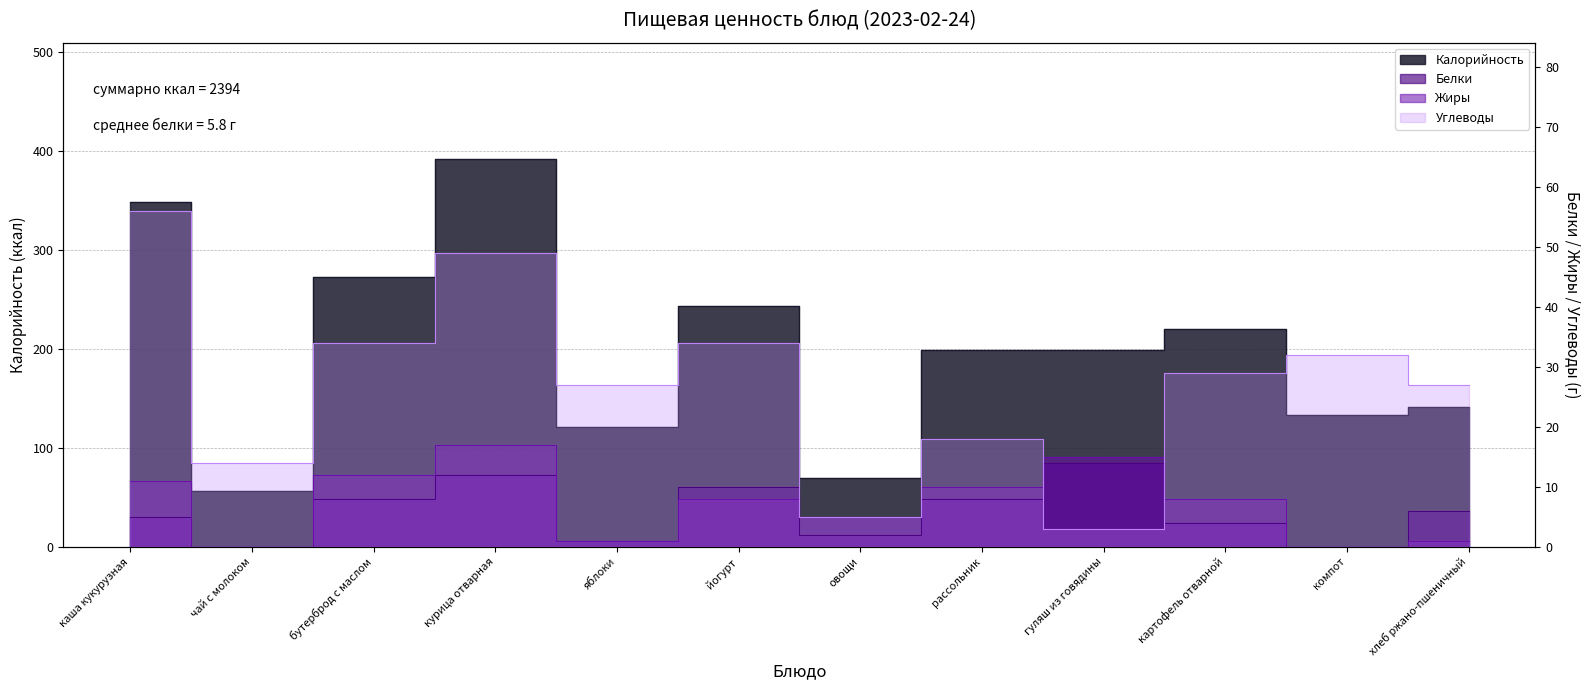

What are all the series names shown in the legend?

Калорийность, Белки, Жиры, Углеводы